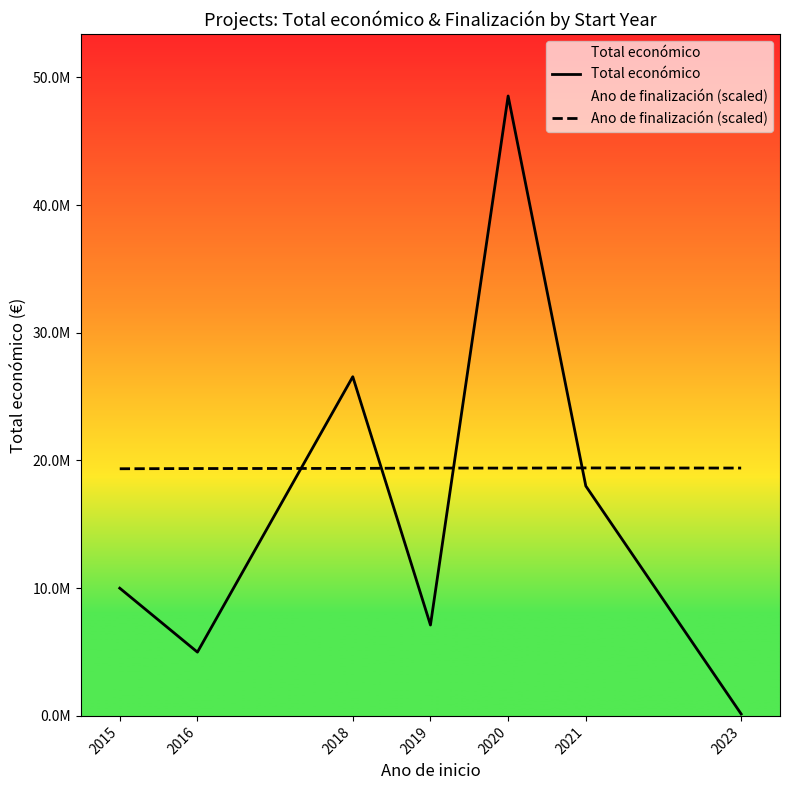

Between 2021 and 2023, which series saw the biggest shift?

Total económico